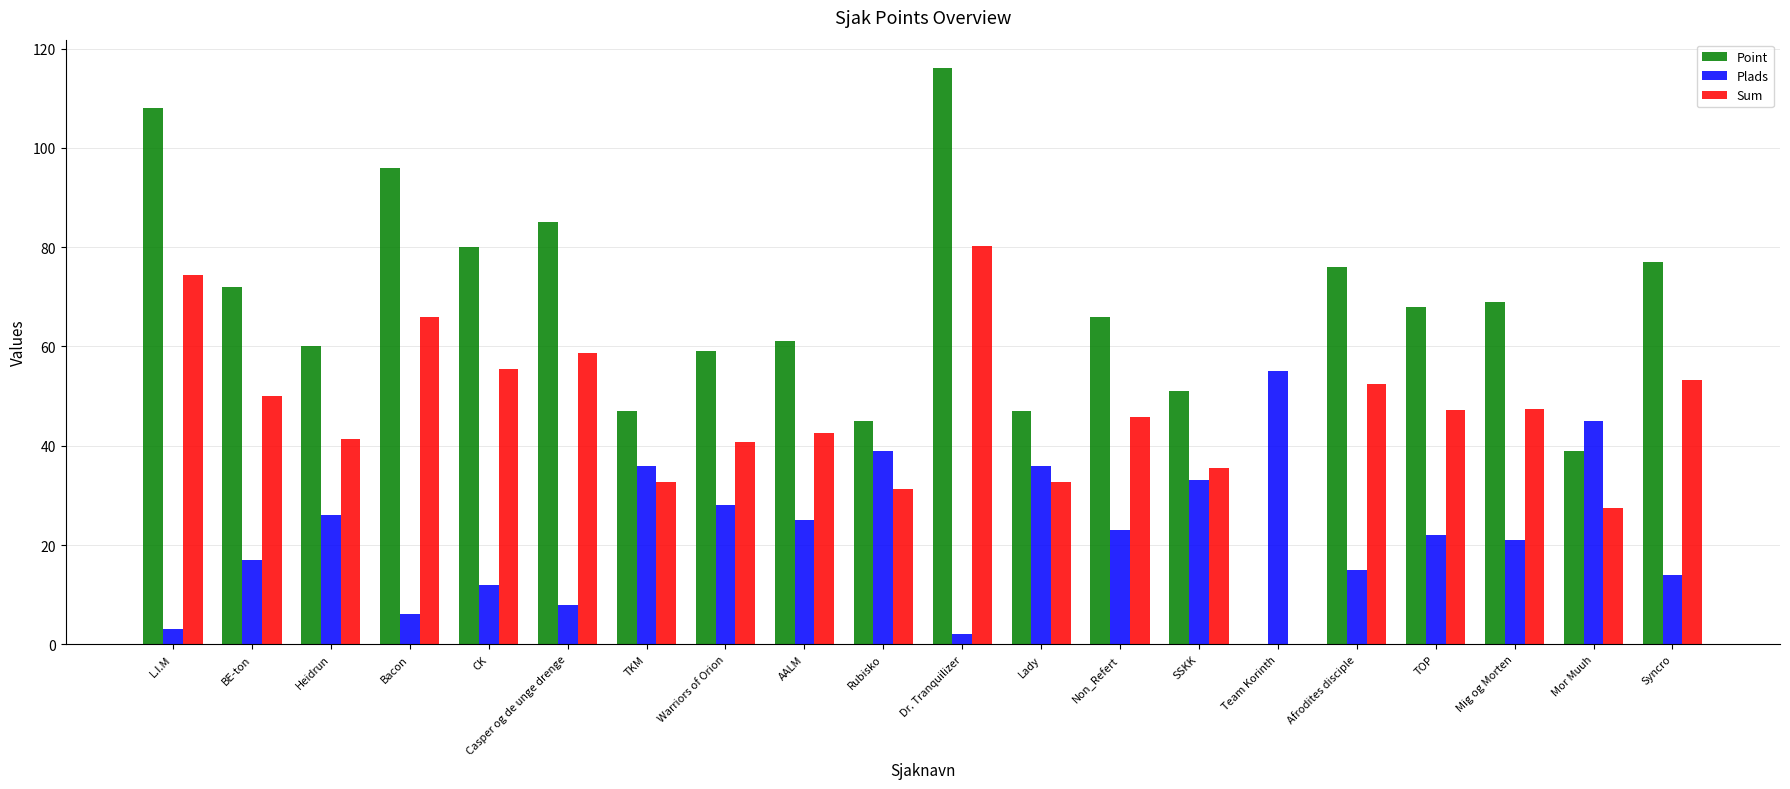

What is the sum of all Point values?

1322.0